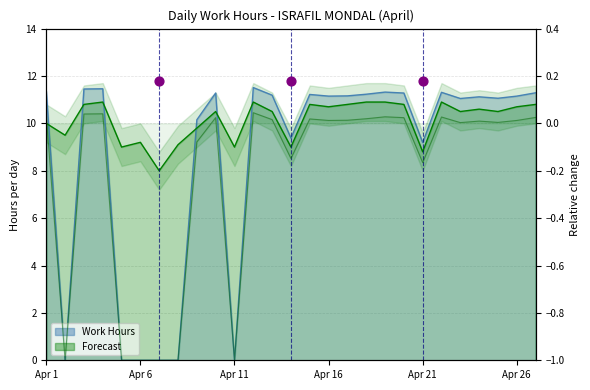

Which series has the largest total across all categories?

Forecast